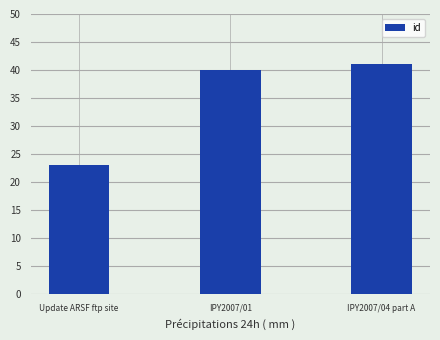

True or false: the data shows 31 at Update ARSF ftp site.

False